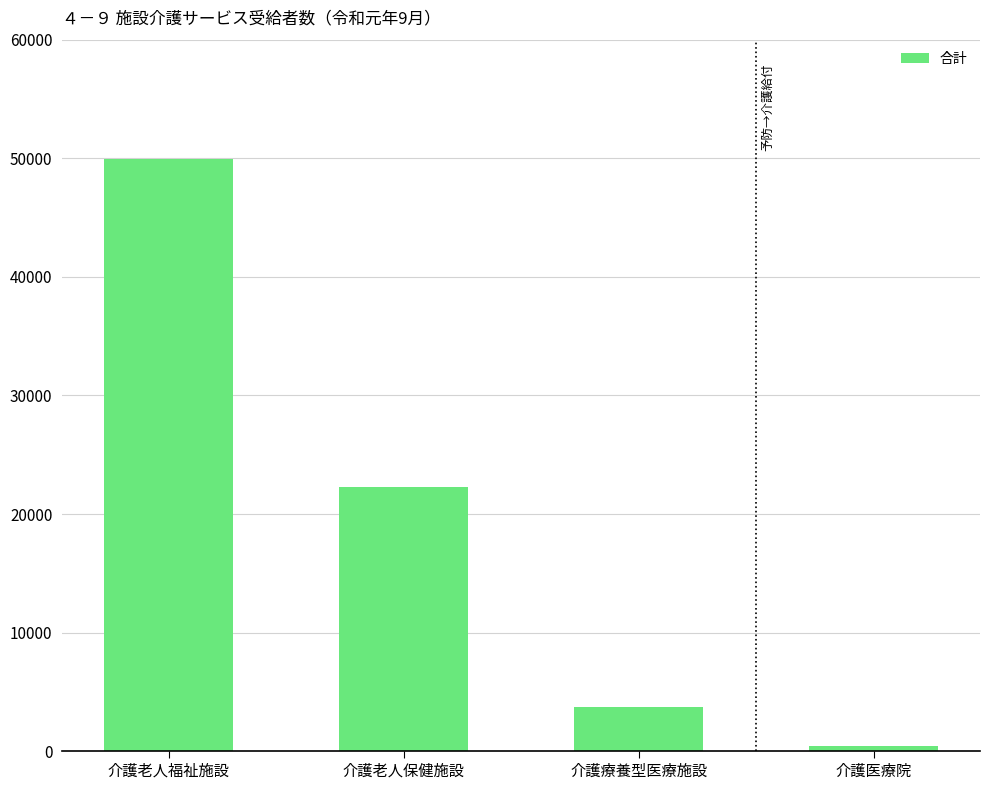

At which label is the value closest to 25159?

介護老人保健施設